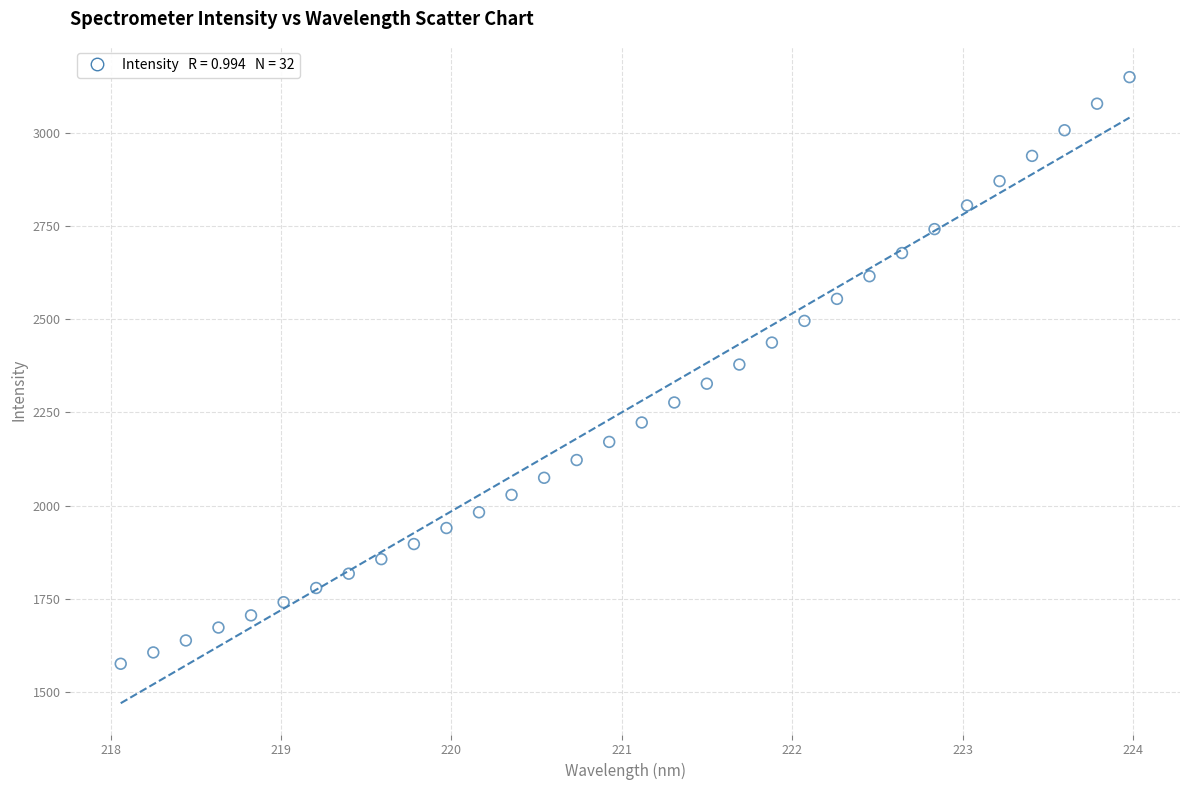

What is the range of Y values (max minus min)?

1574.5